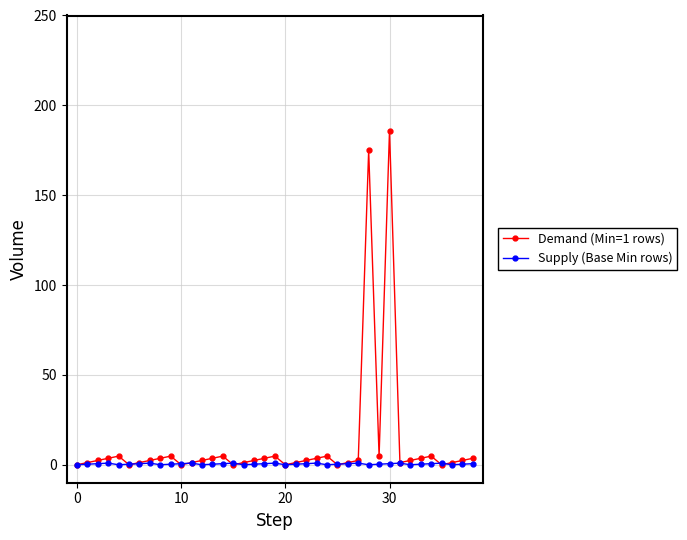

What are all the series names shown in the legend?

Demand (Min=1 rows), Supply (Base Min rows)